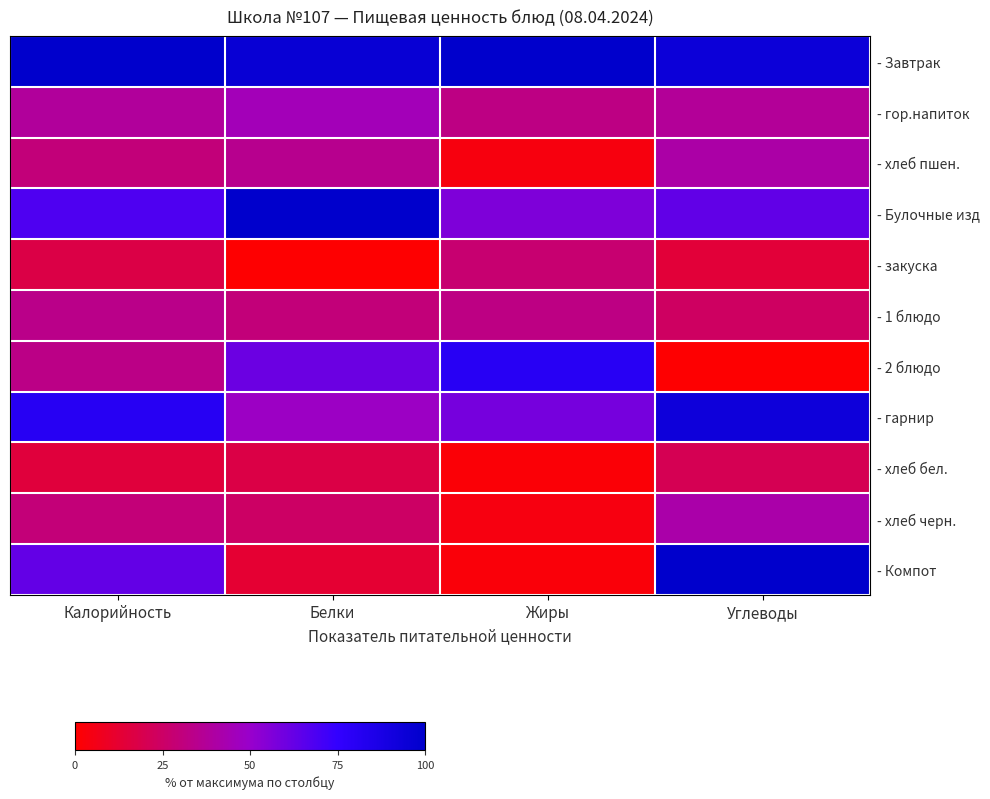

At which category is the sum across all series the highest?

Углеводы